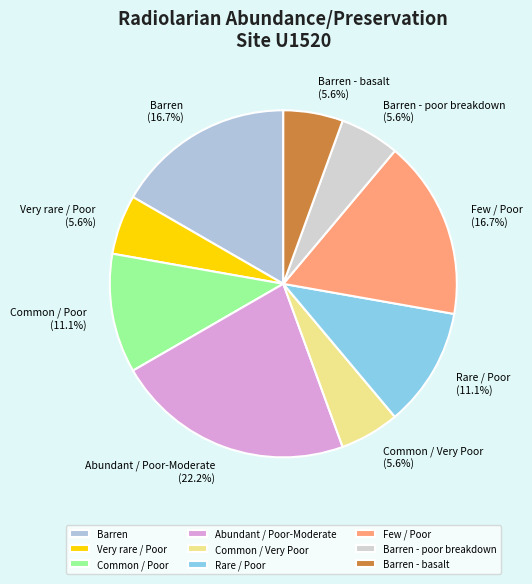

Is there any slice that represents more than half of the pie?

No